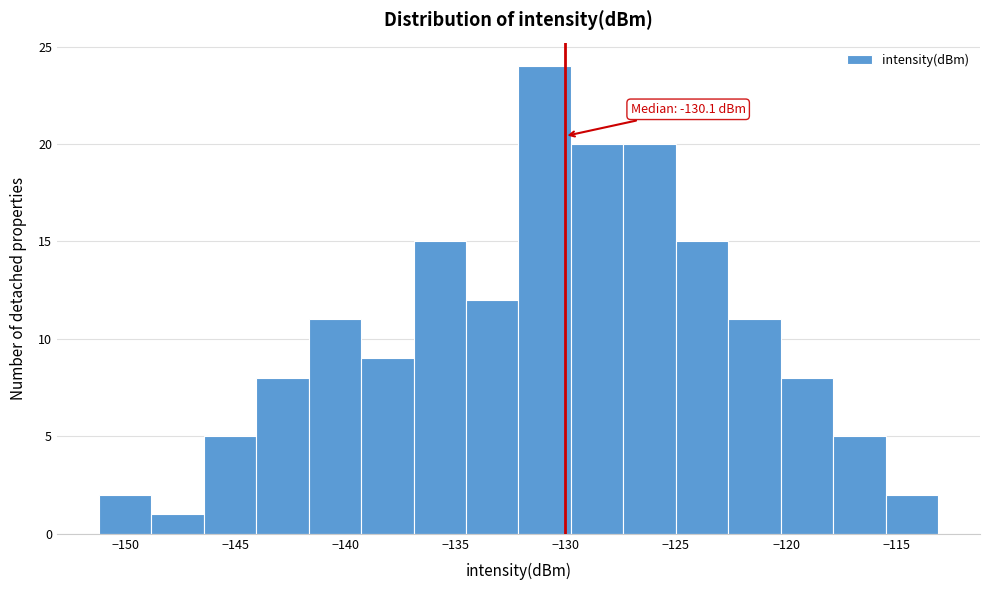

Over which range of the x-axis is the bar tallest?

-132.0 to -130.0